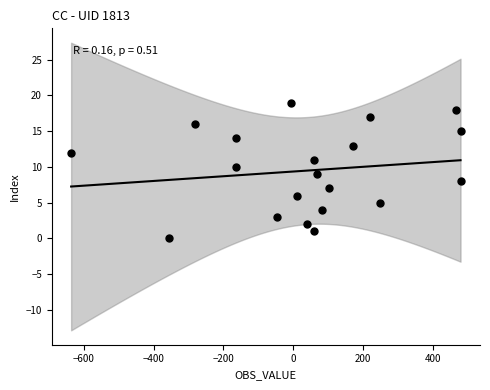

What is the range of Y values (max minus min)?

19